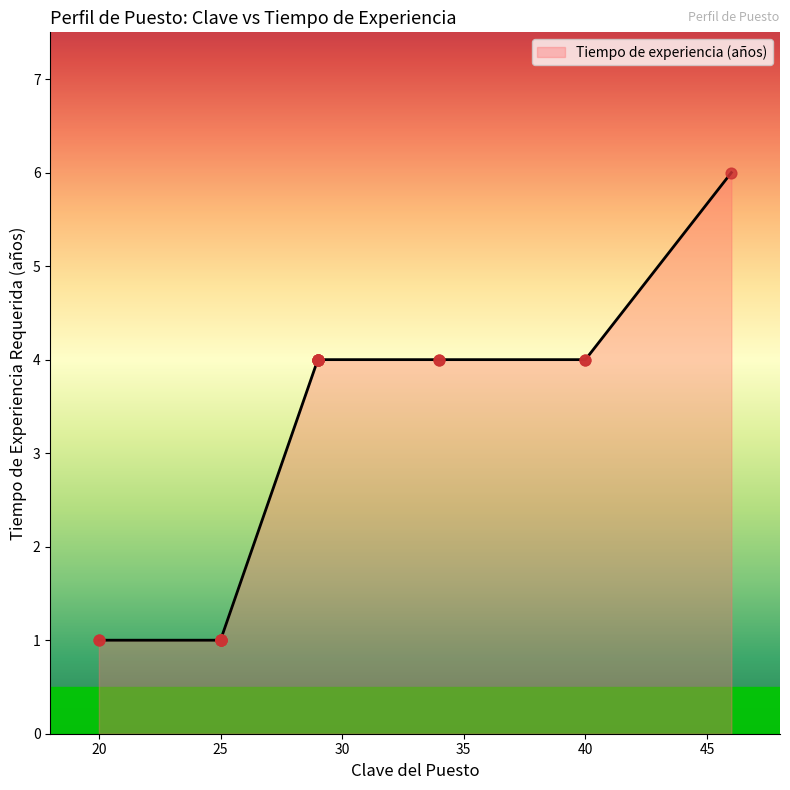

What is the change in value from 29 to 25?

-3